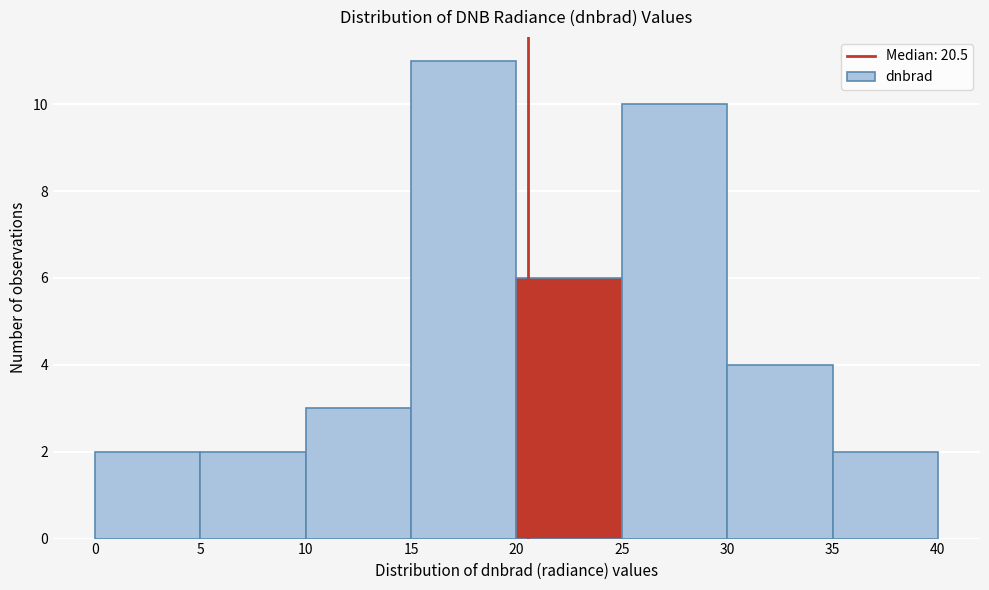

How tall is the bar that spans 30 to 35 on the x-axis? The values are not printed on the chart, so give them approximately, as read against the axis.

4